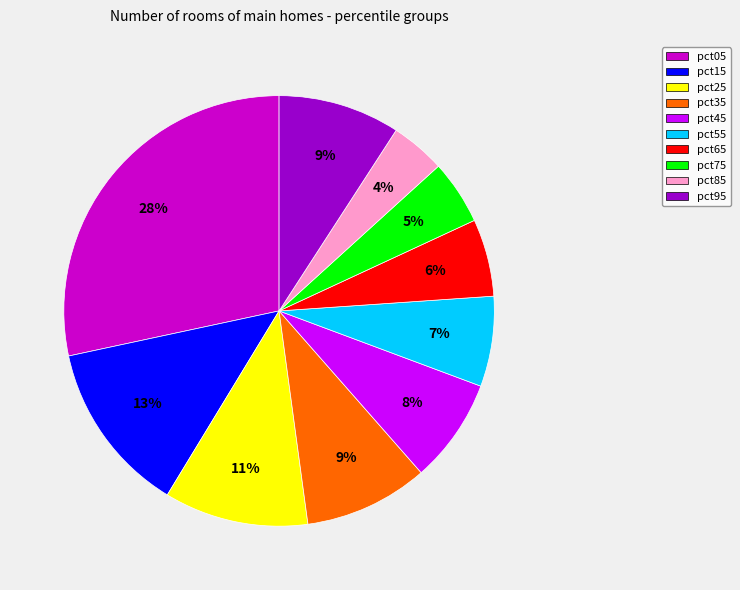

Is there any slice that represents more than half of the pie?

No